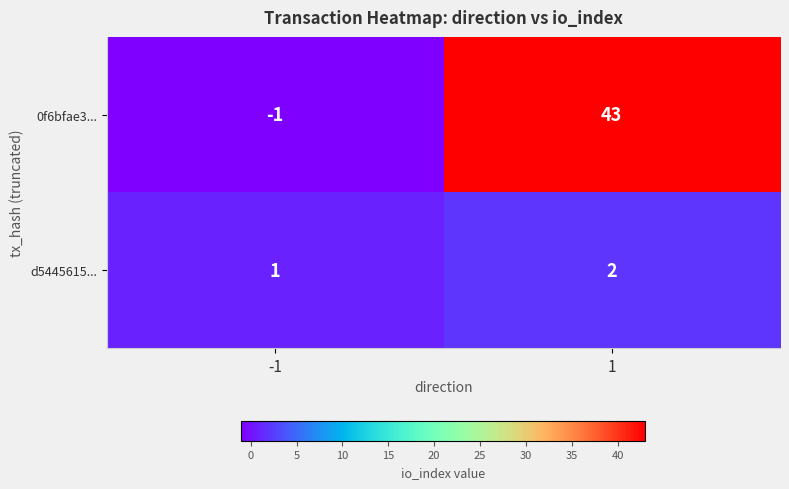

What is the approximate value of 0f6bfae3... at 1, to the nearest 5?

45